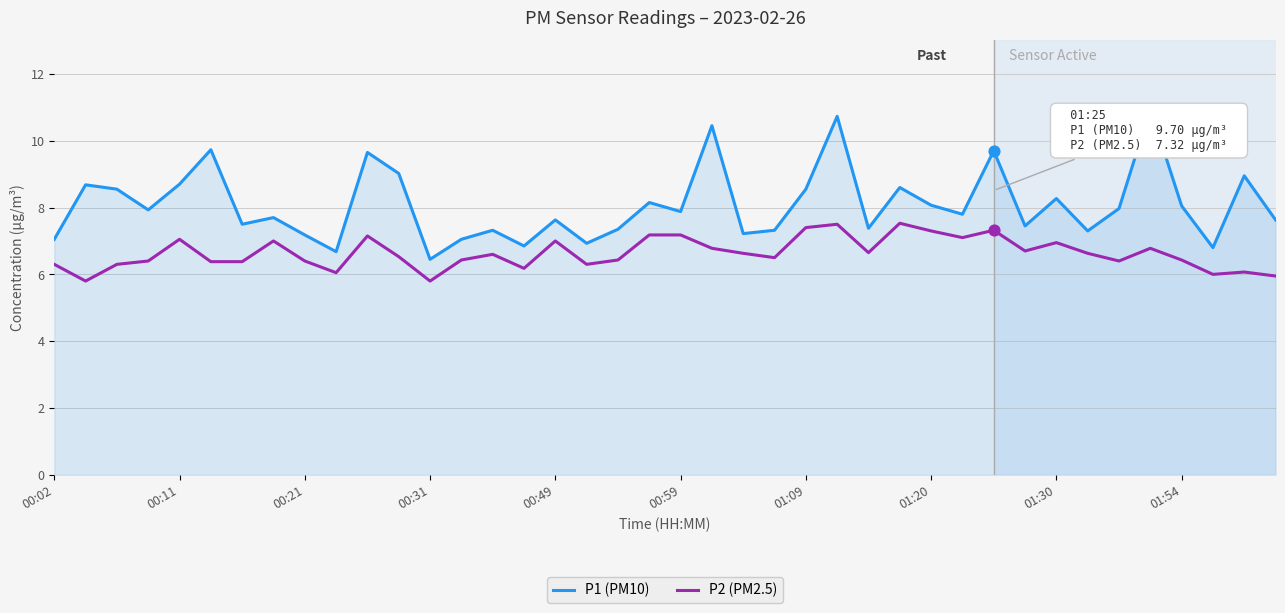

What are all the series names shown in the legend?

P1 (PM10), P2 (PM2.5)